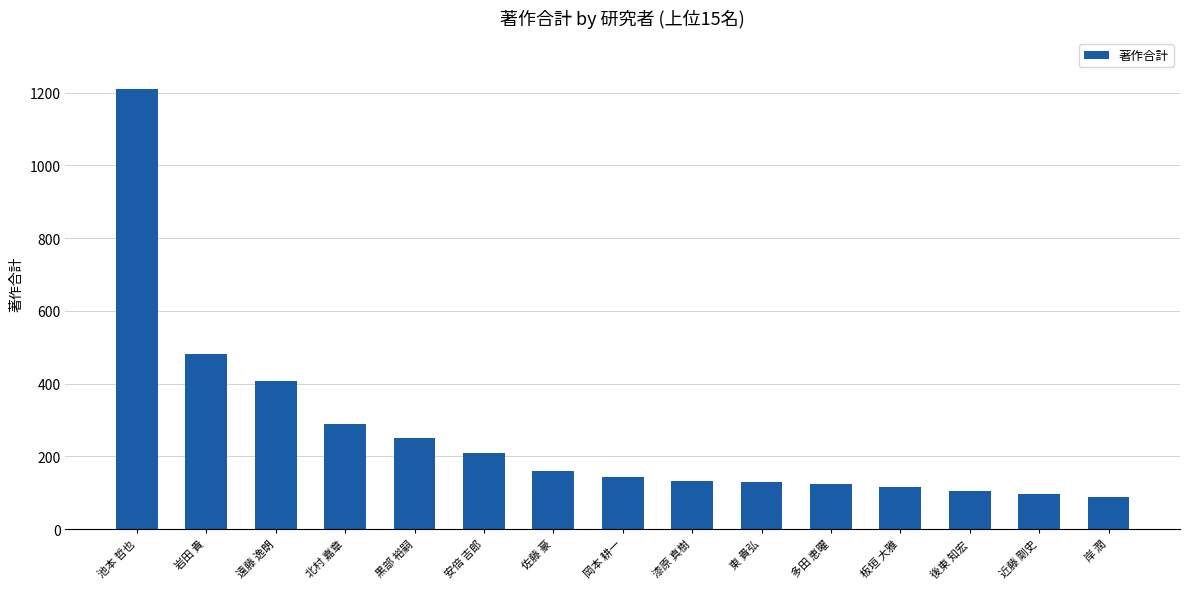

Are the bars horizontal?

No